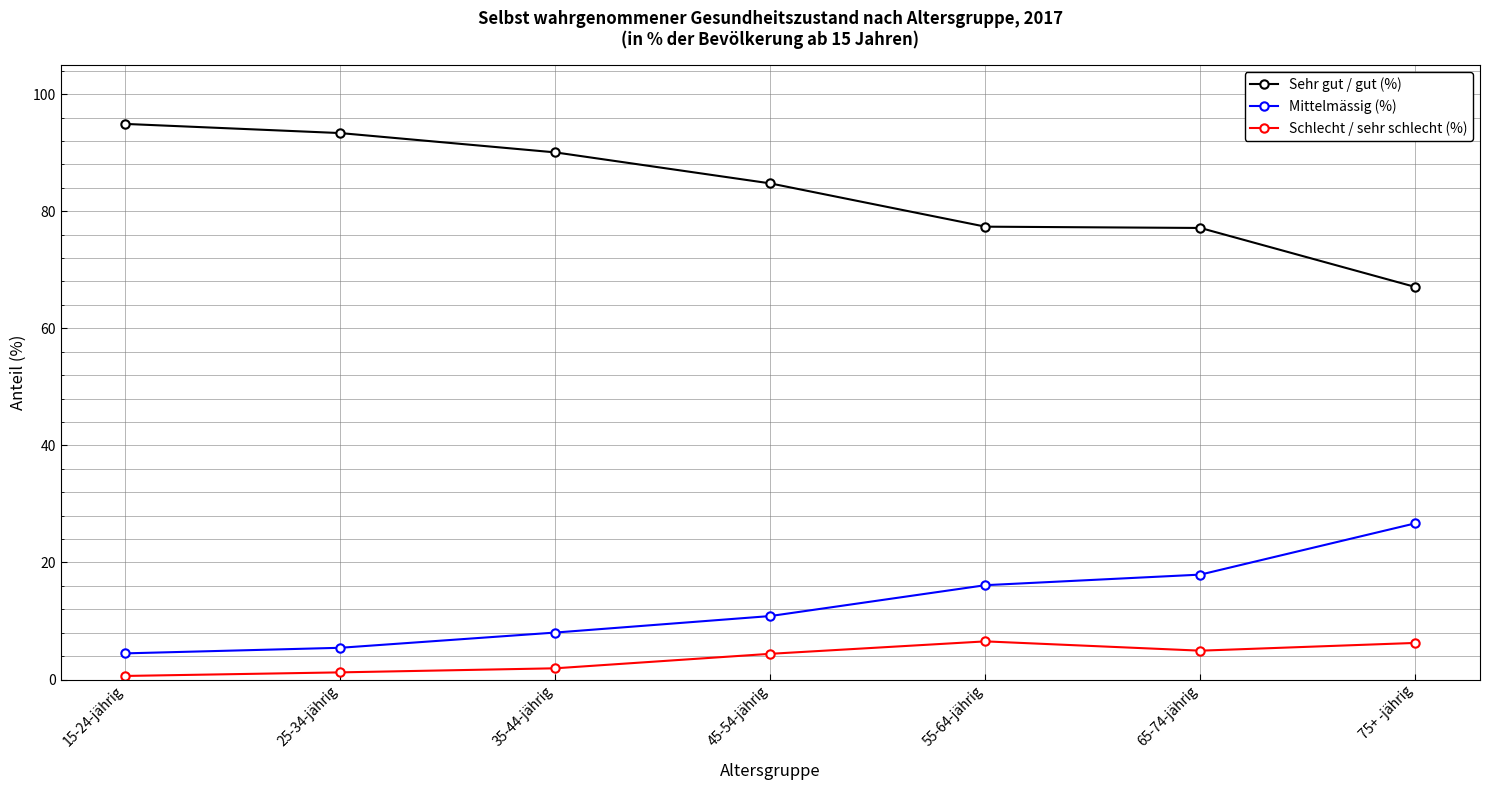

The Mittelmässig (%) series shows 5.4 at 25-34-jährig. True or false?

True